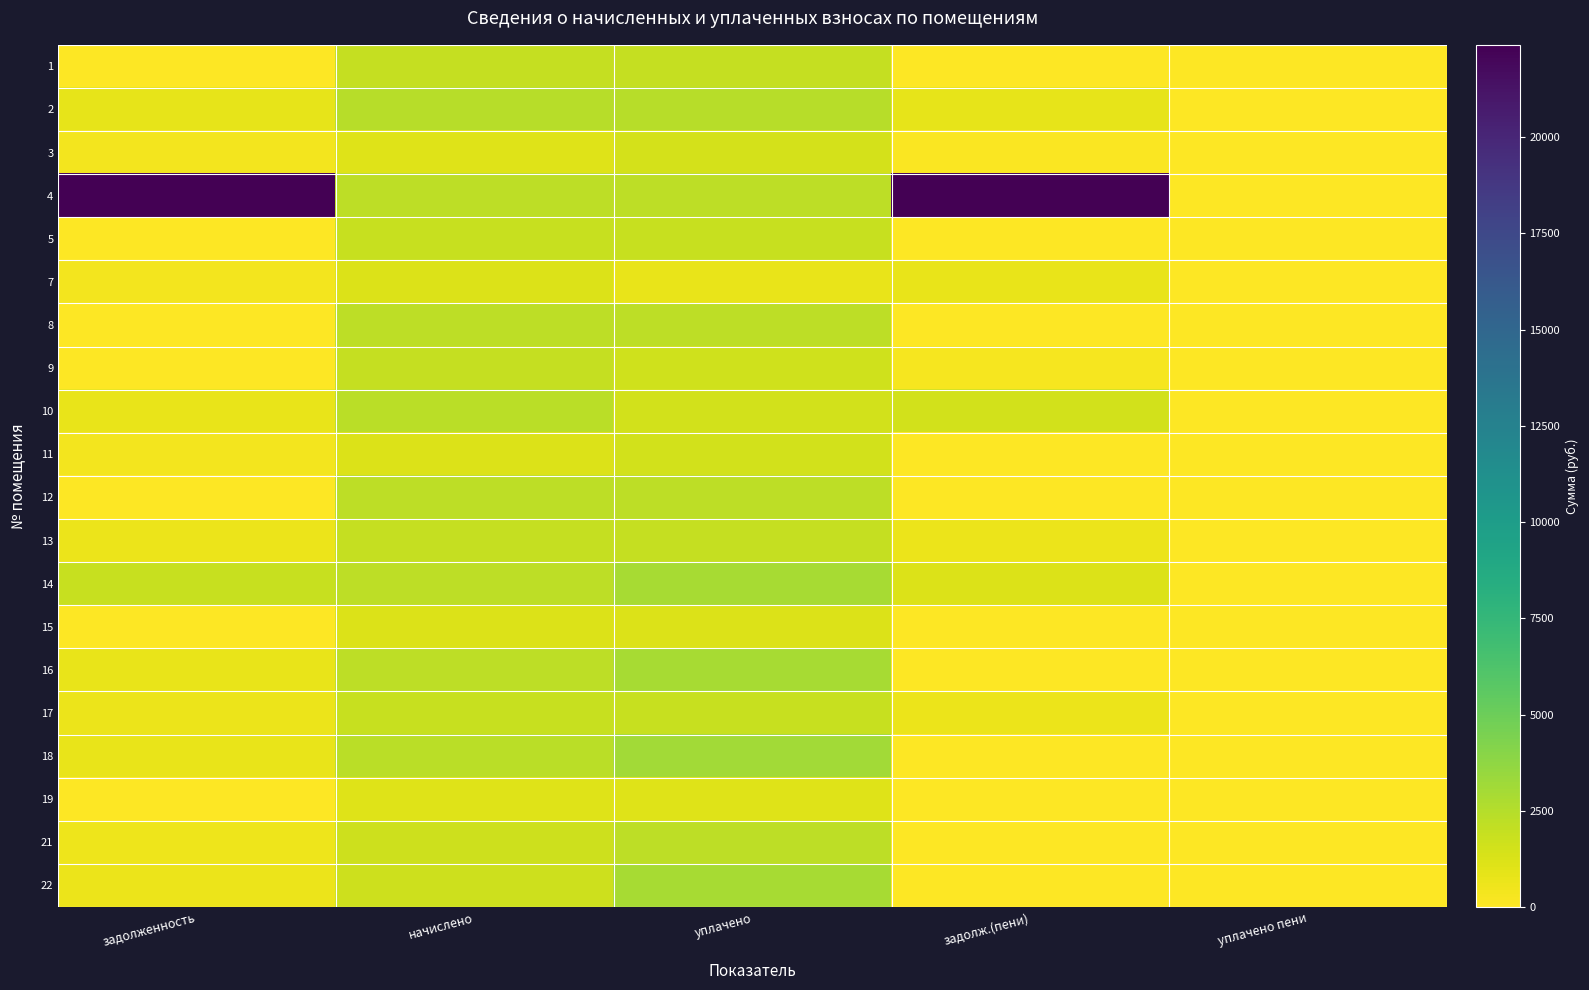

Which series has the largest range (max minus min)?

4